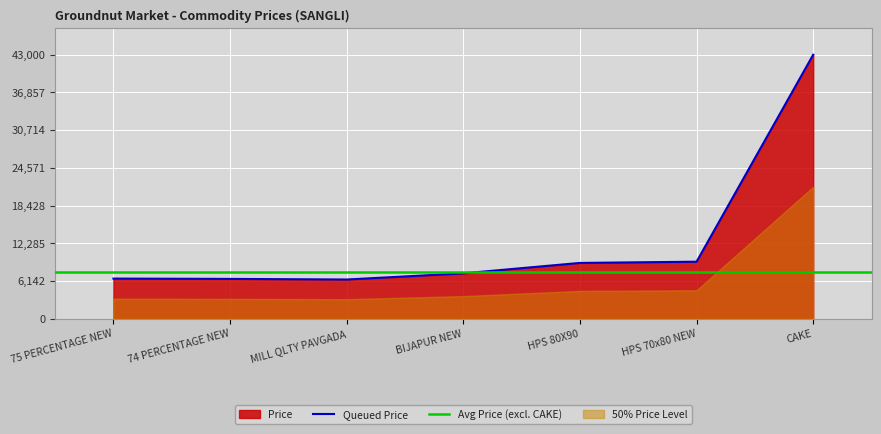

Reading left to right, what are all the values shown in this chart?

75 PERCENTAGE NEW=6550	74 PERCENTAGE NEW=6500	MILL QLTY PAVGADA=6400	BIJAPUR NEW=7400	HPS 80X90=9100	HPS 70x80 NEW=9300	CAKE=43000